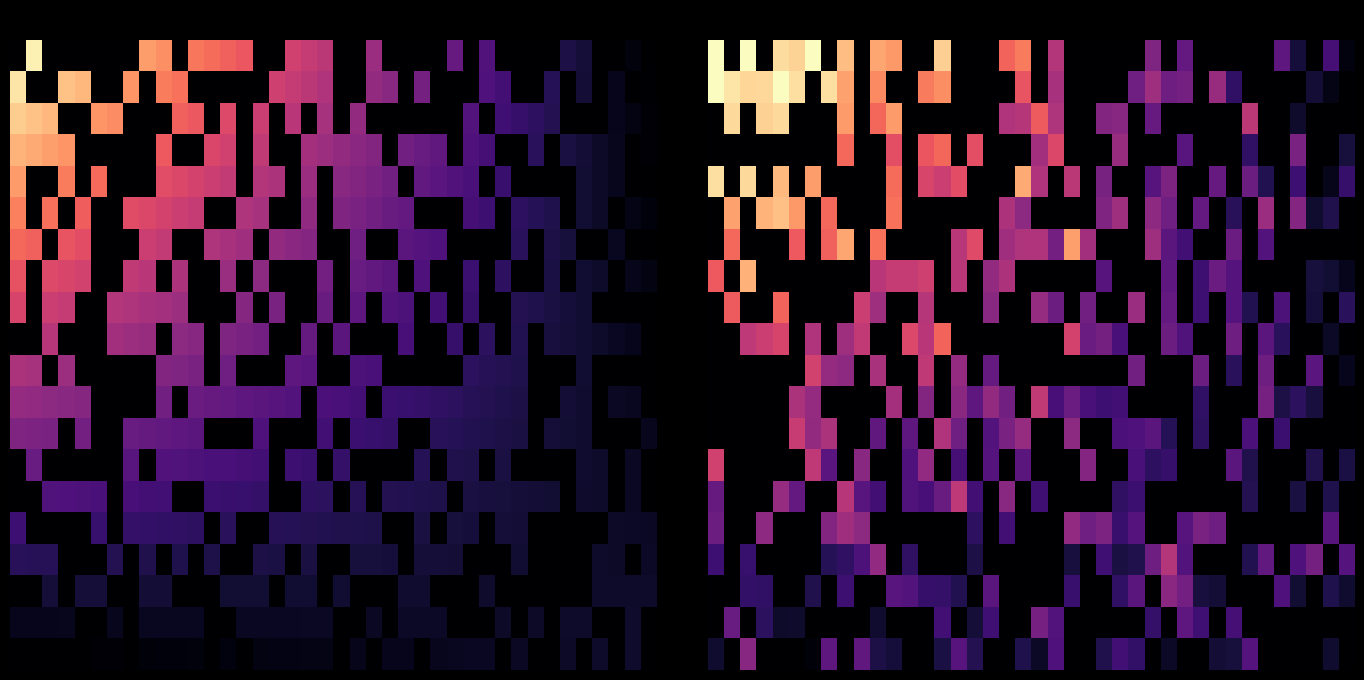

Which has a higher value, 11 or 34?

11